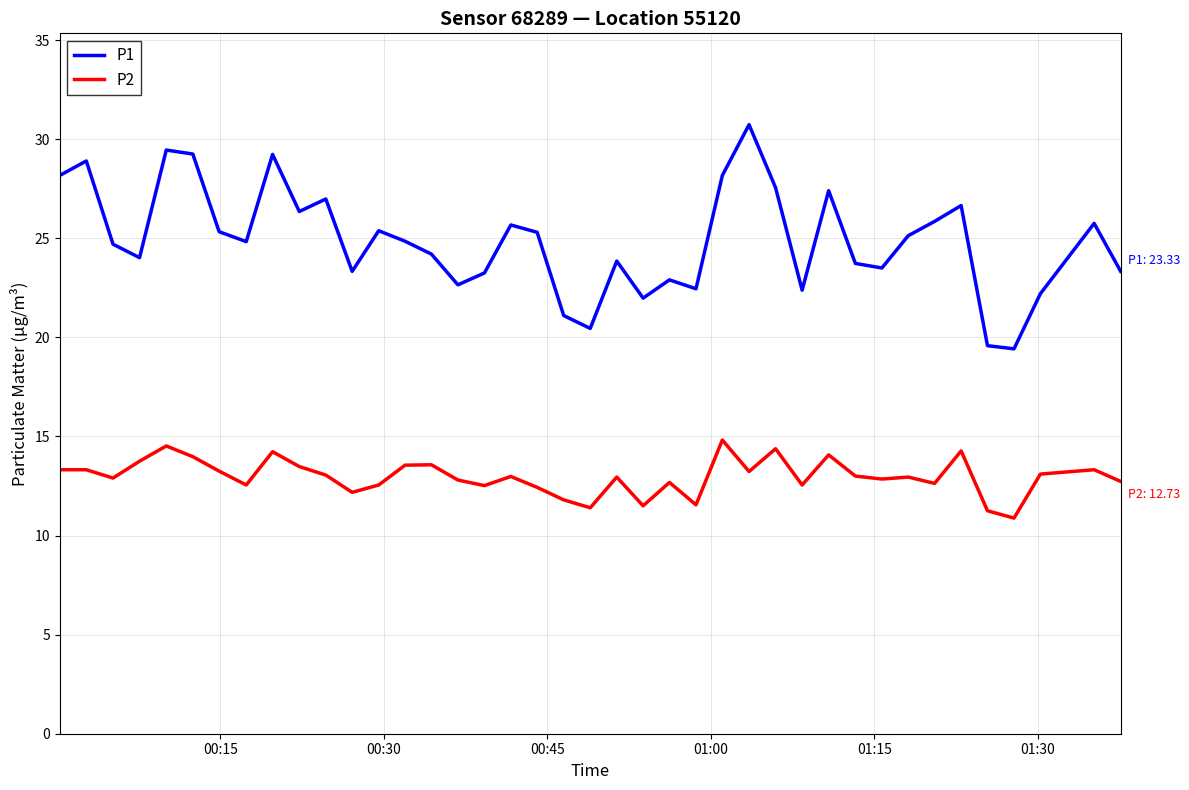

Which series has the widest spread of values?

P1